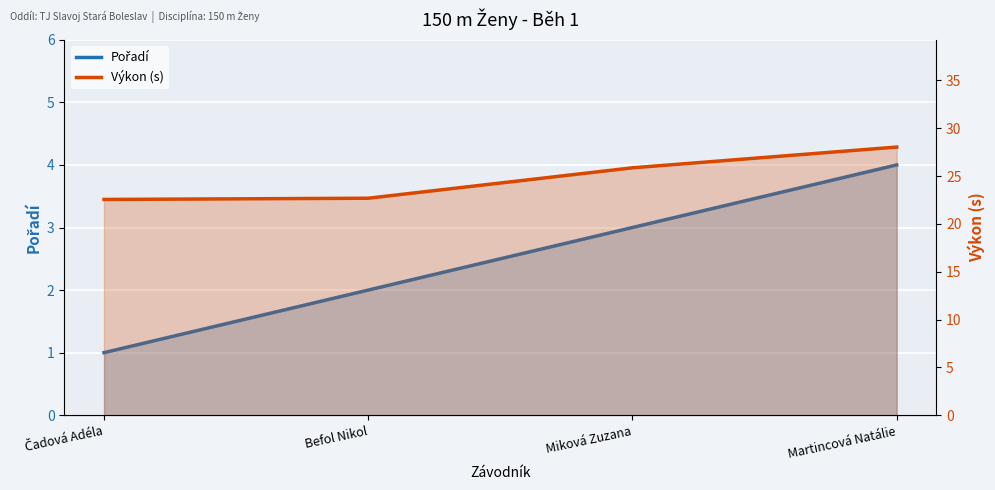

What is the average value of the Výkon (s) series?

24.8